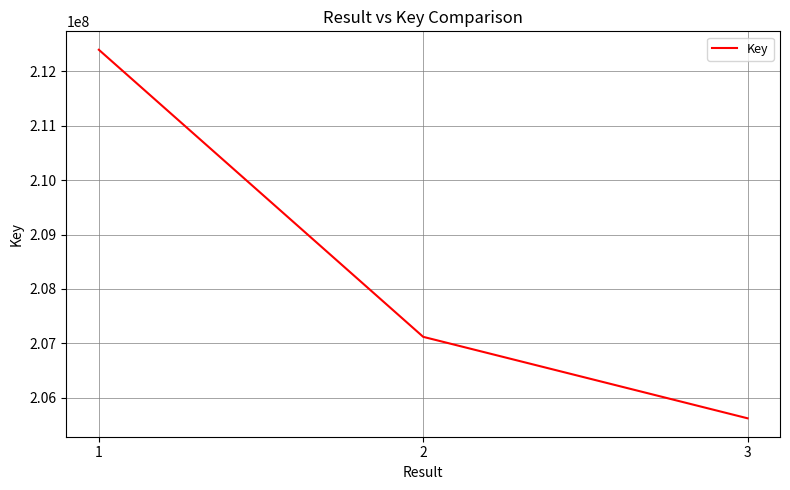

What is the difference between the maximum and minimum values?

6780137